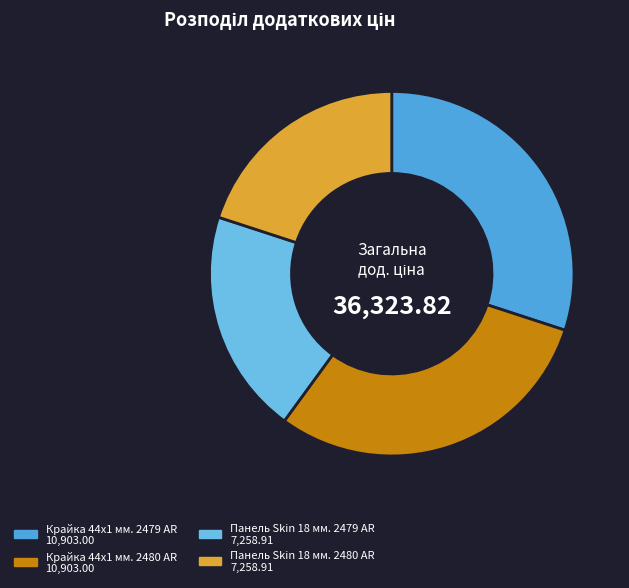

How many slices are in this pie chart?

4